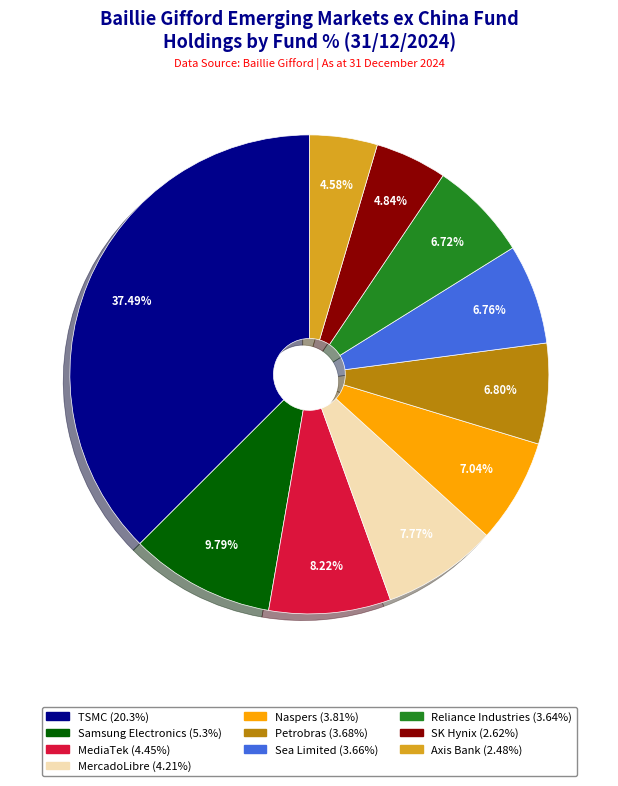

Approximately how many times larger is the value at Petrobras (3.68%) compared to Sea Limited (3.66%)?

1.0